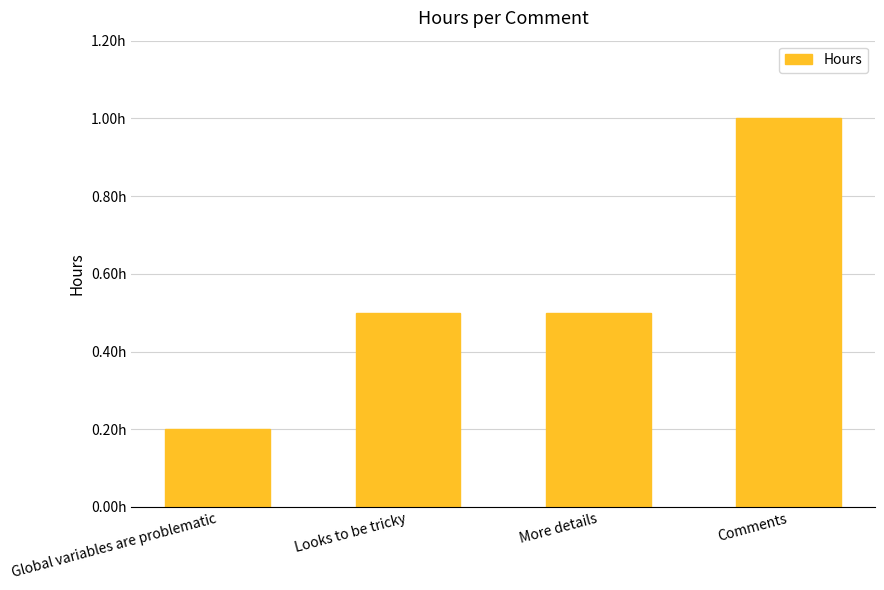

What is the label of the 2nd bar from the right?

More details